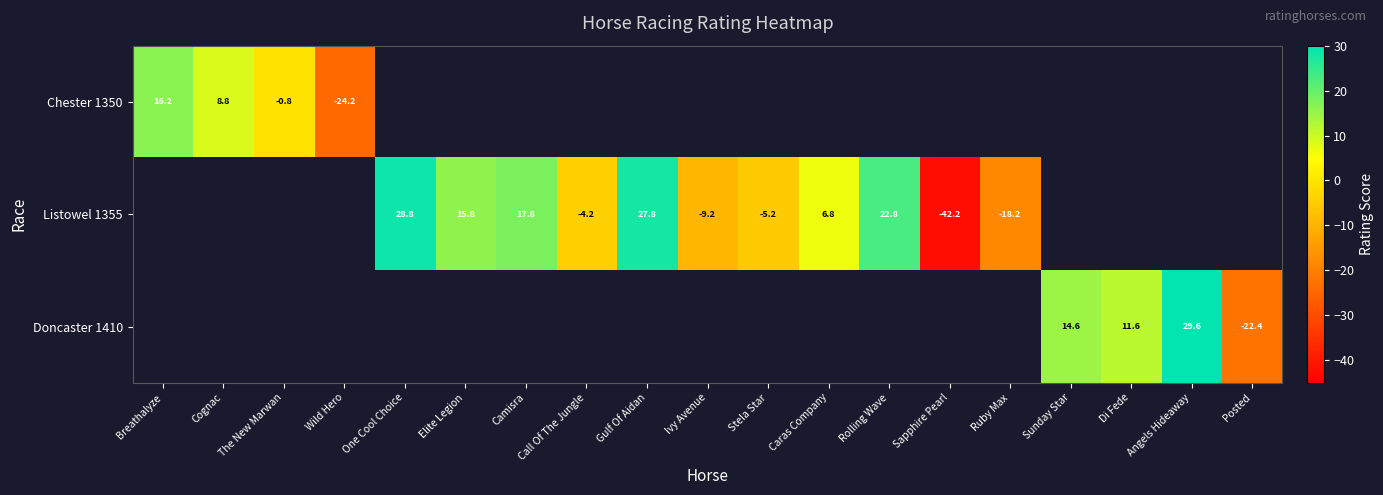

At which category does the chart reach its peak across all series?

Angels Hideaway